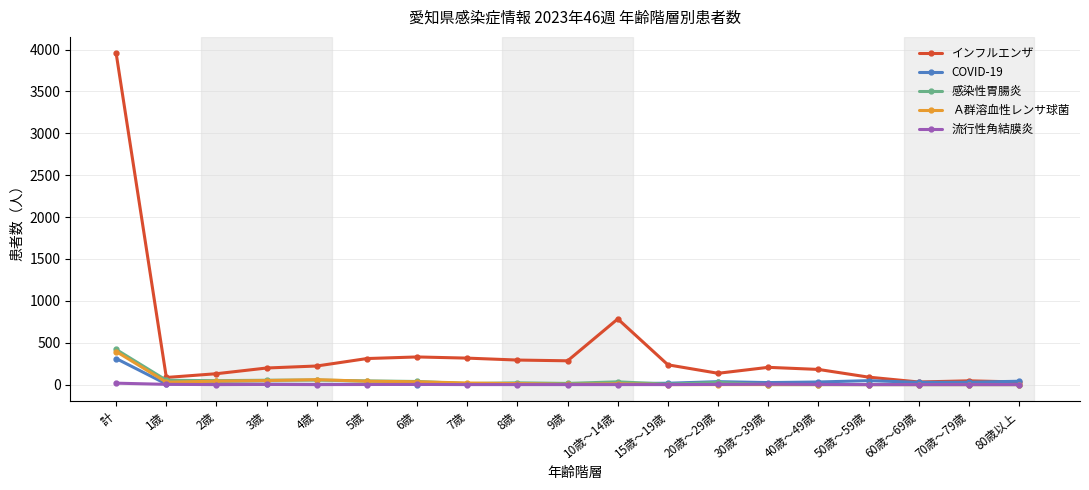

What is the label of the 8th point from the right?

15歳～19歳